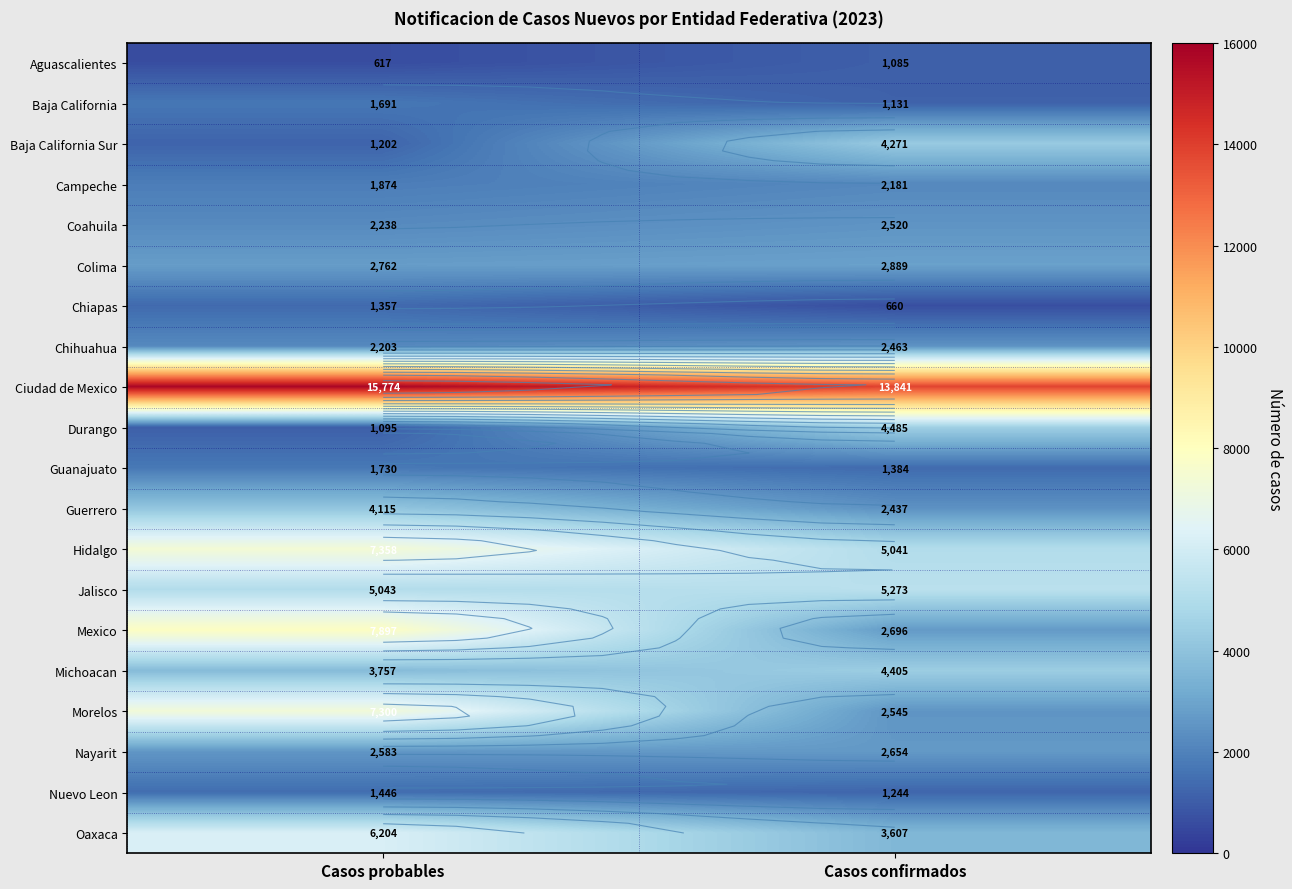

Is the value of Chihuahua at Casos probables greater than the value of Coahuila at Casos confirmados?

No